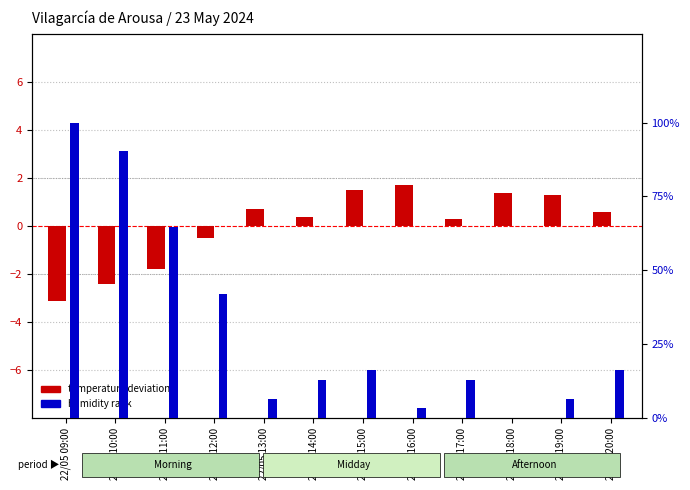

At how many categories does at least one series exceed 49?

3